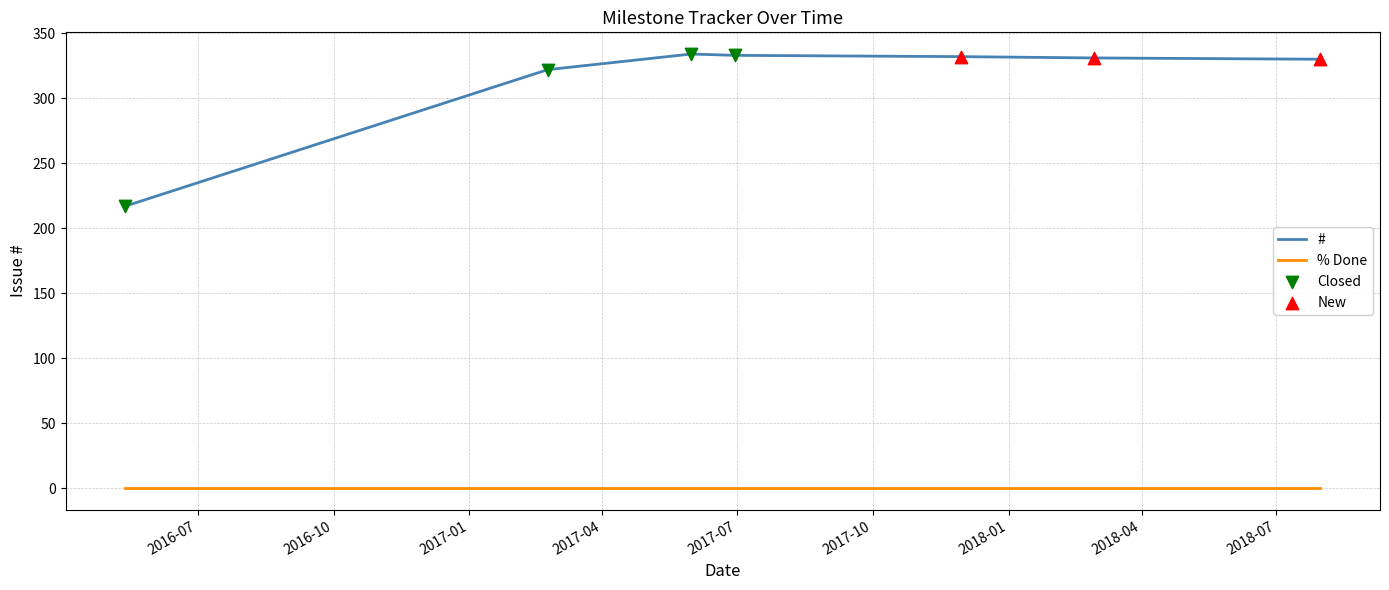

Which series has the largest range (max minus min)?

#